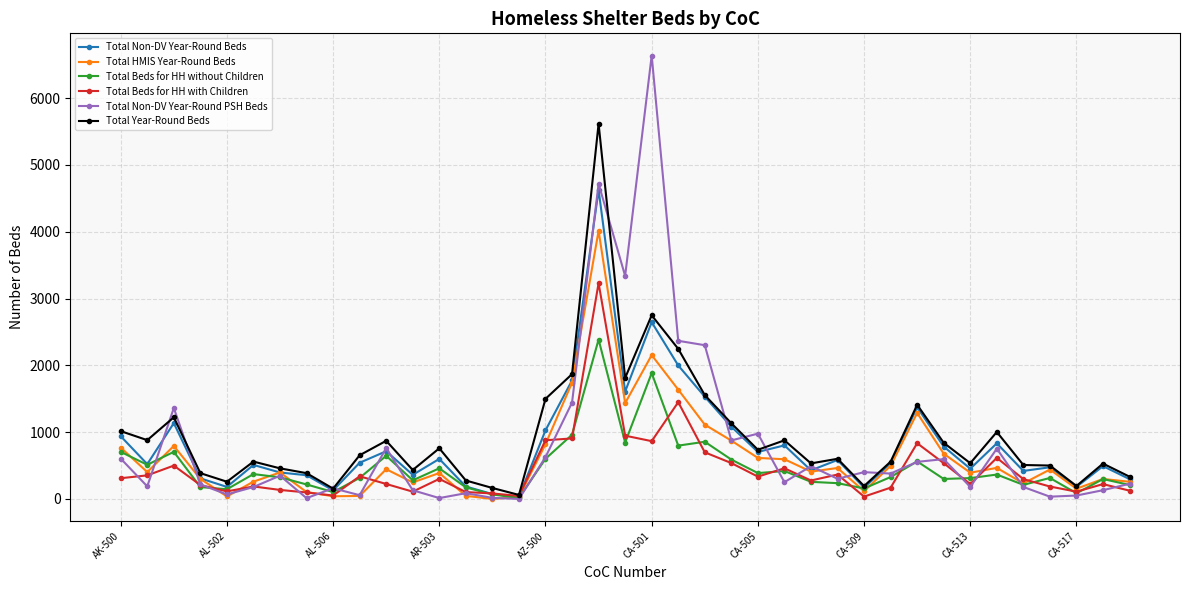

True or false: Total Non-DV Year-Round Beds has more than 0 points higher than both neighbors.

True